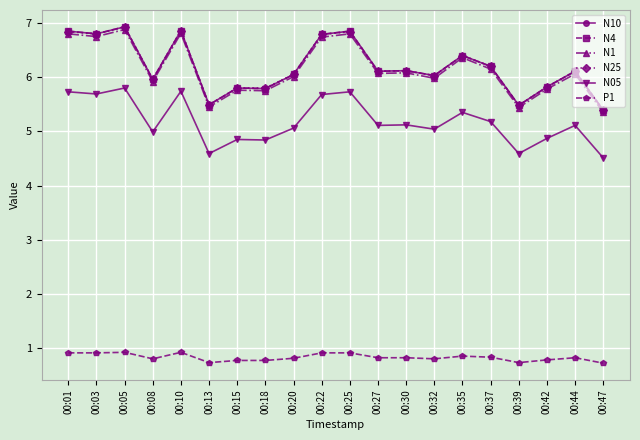

What is the total value across all series at 00:39?

27.2